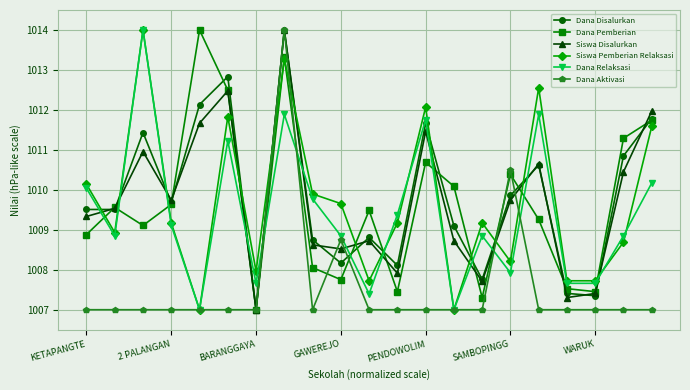

How many lines are shown in the chart?

6